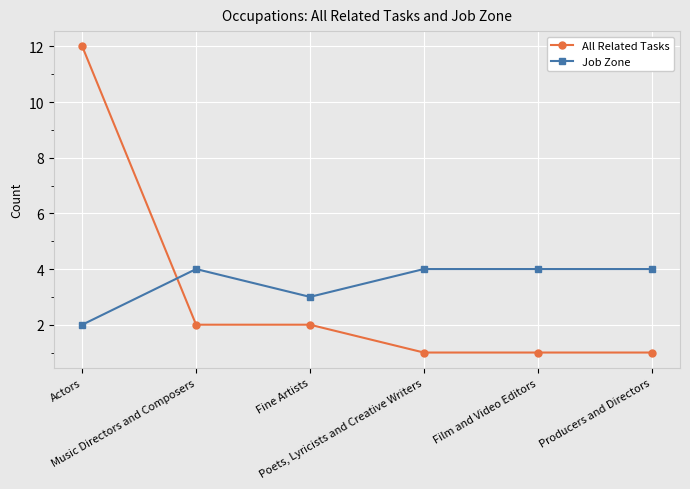

What is the difference between the maximum and second lowest values in the Job Zone series?

1